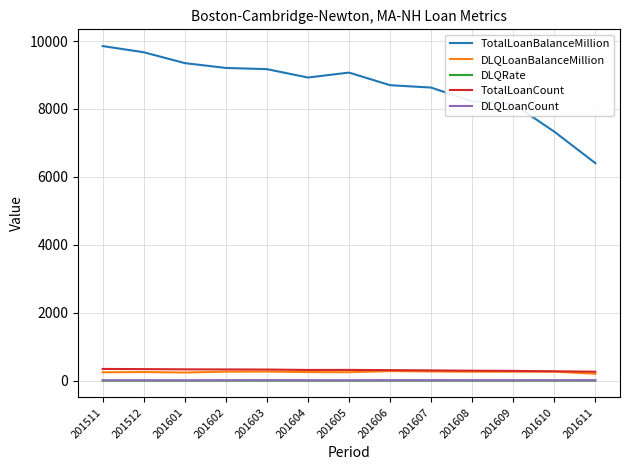

True or false: DLQLoanBalanceMillion and TotalLoanBalanceMillion cross at least once.

False